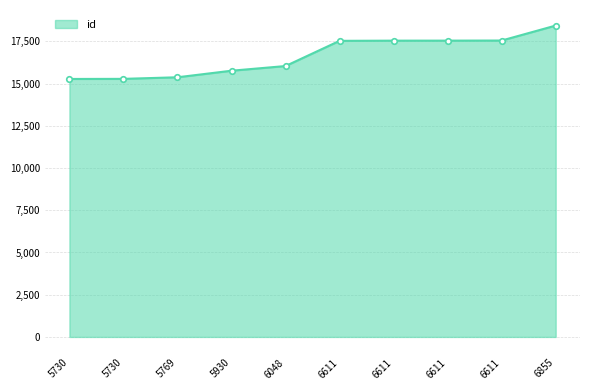

What is the difference between the maximum and minimum values?

3161